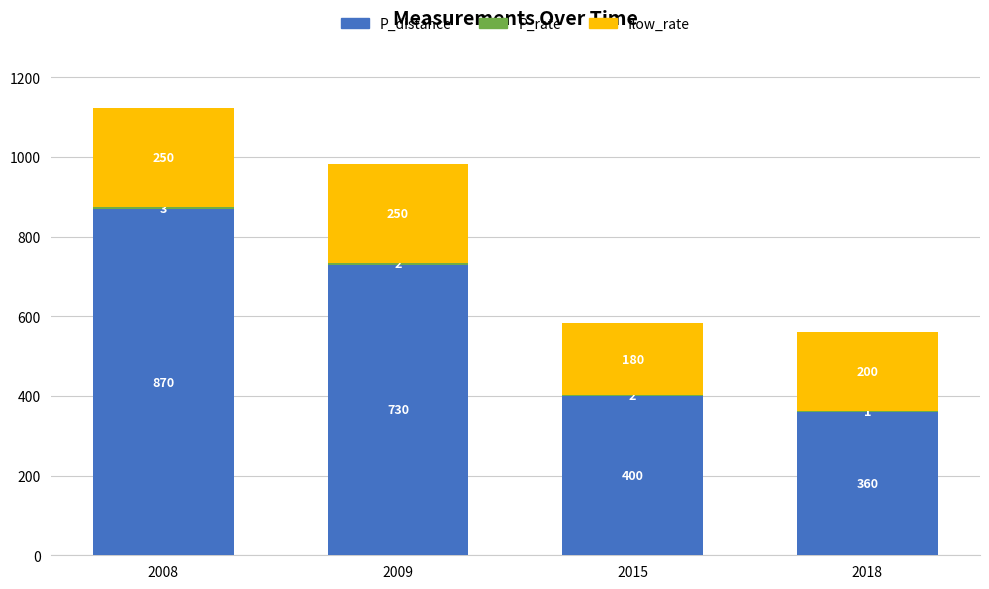

How many distinct data groups are displayed?

3